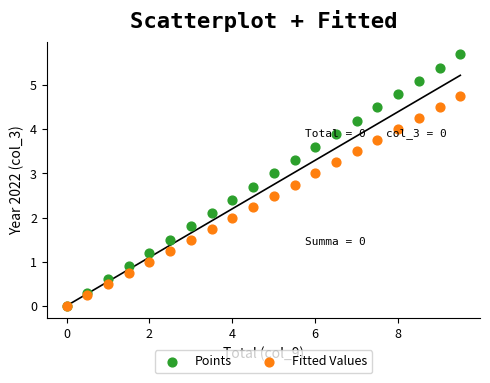

Which series reaches the maximum Y coordinate?

Points